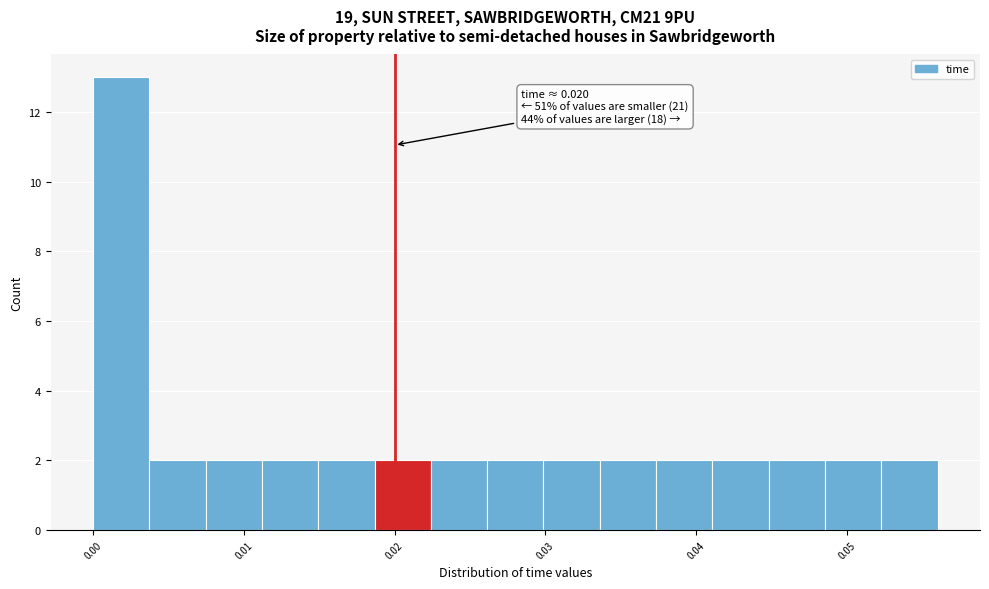

Read against the x-axis, roughly where is the centre of the tallest bar?

0.002